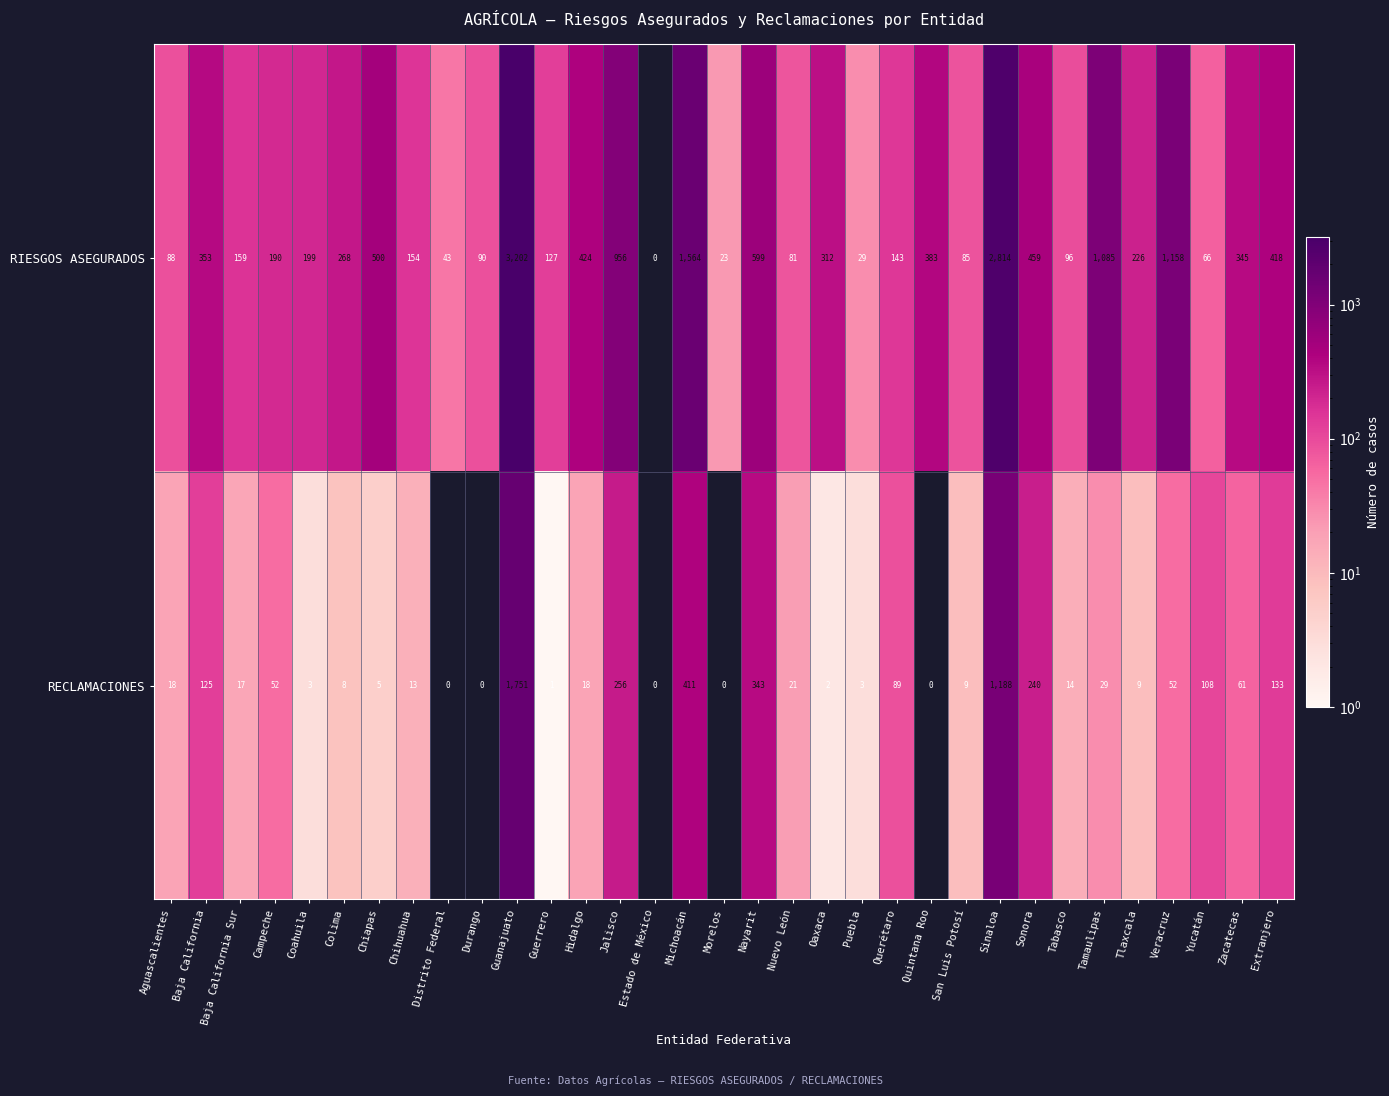

What is the sum of all RECLAMACIONES values?

4979